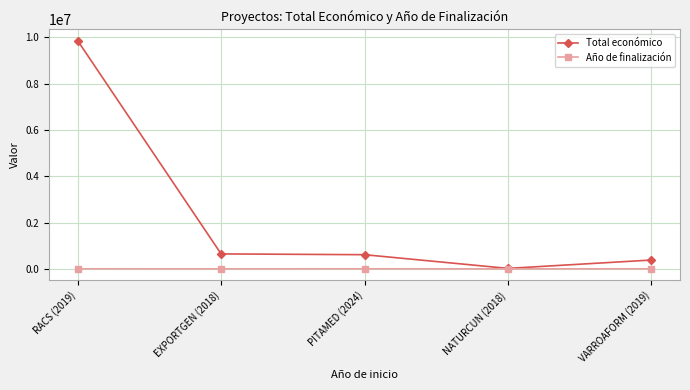

What position from the left is RACS (2019)?

1